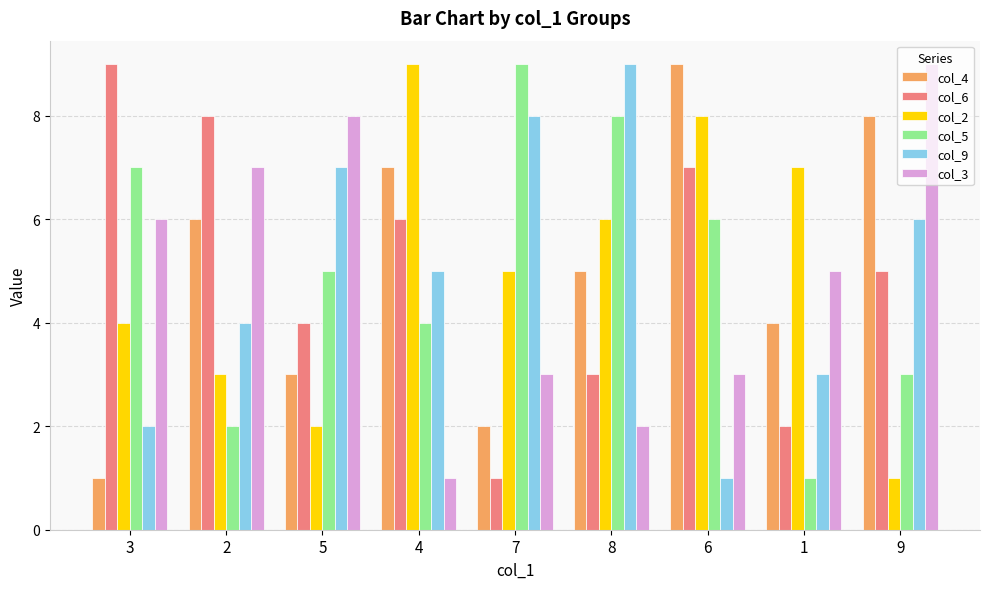

Which series changed the most between 5 and 7?

col_3